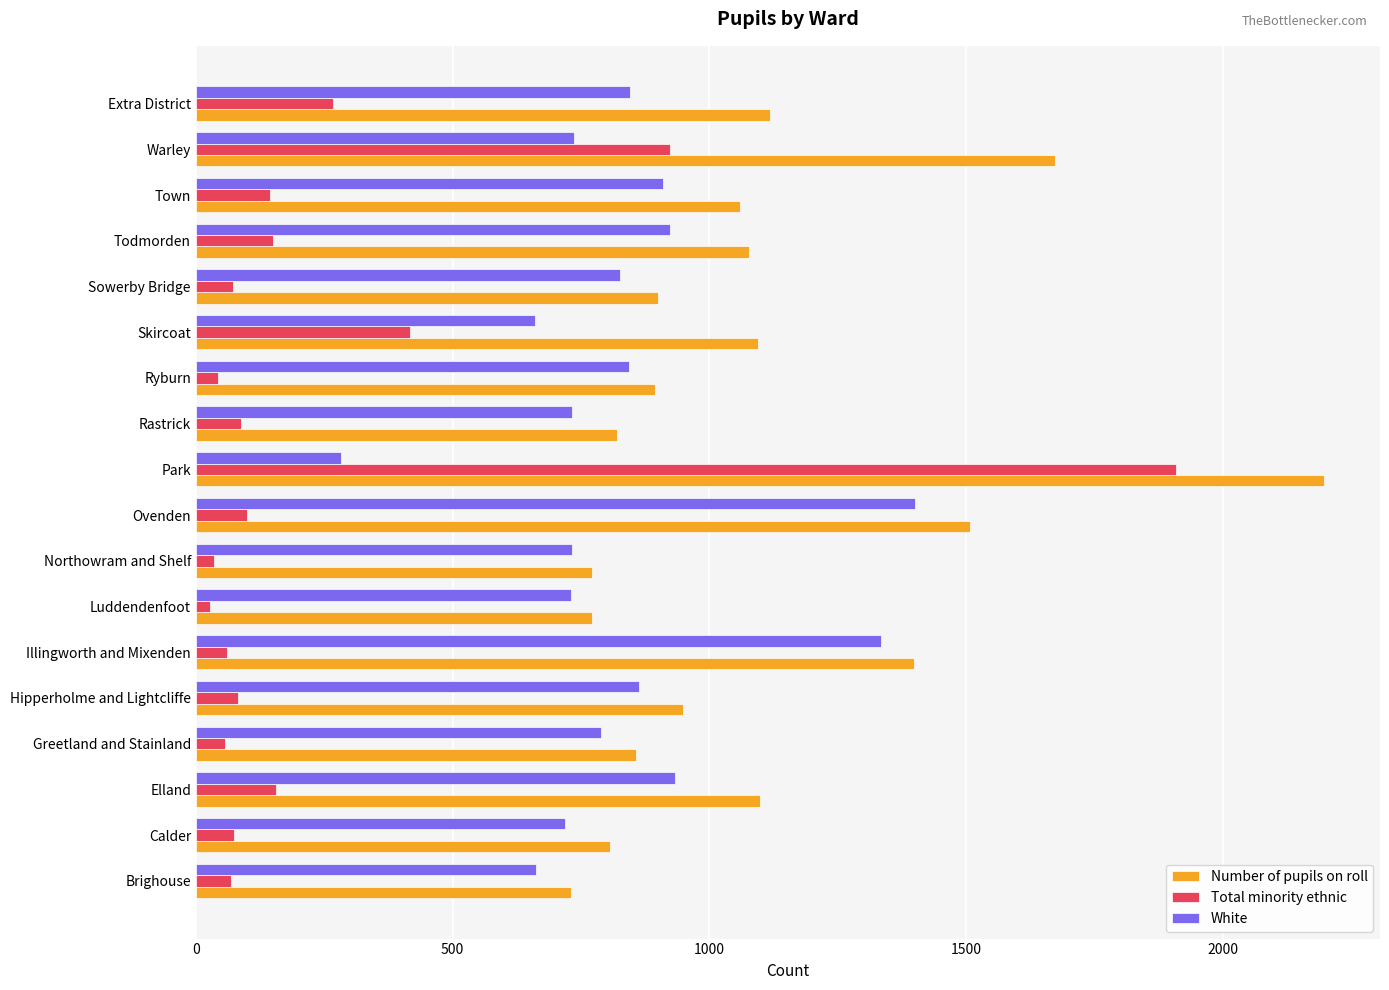

Rank the series by their maximum value, from lowest to highest.

White, Total minority ethnic, Number of pupils on roll